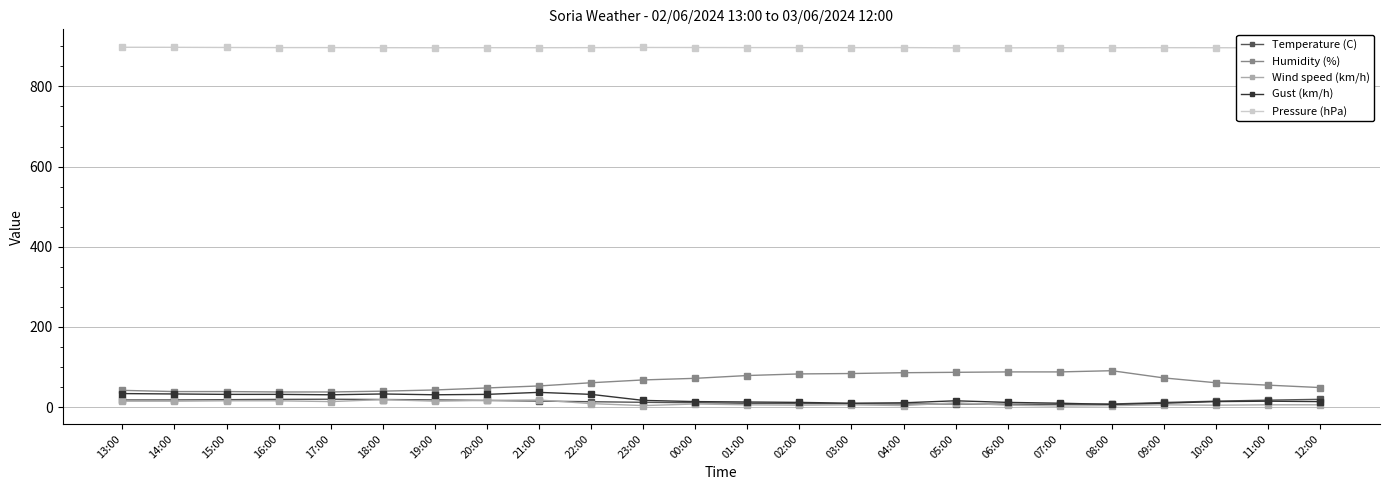

What is the difference between the maximum and minimum values in the Gust (km/h) series?

30.0